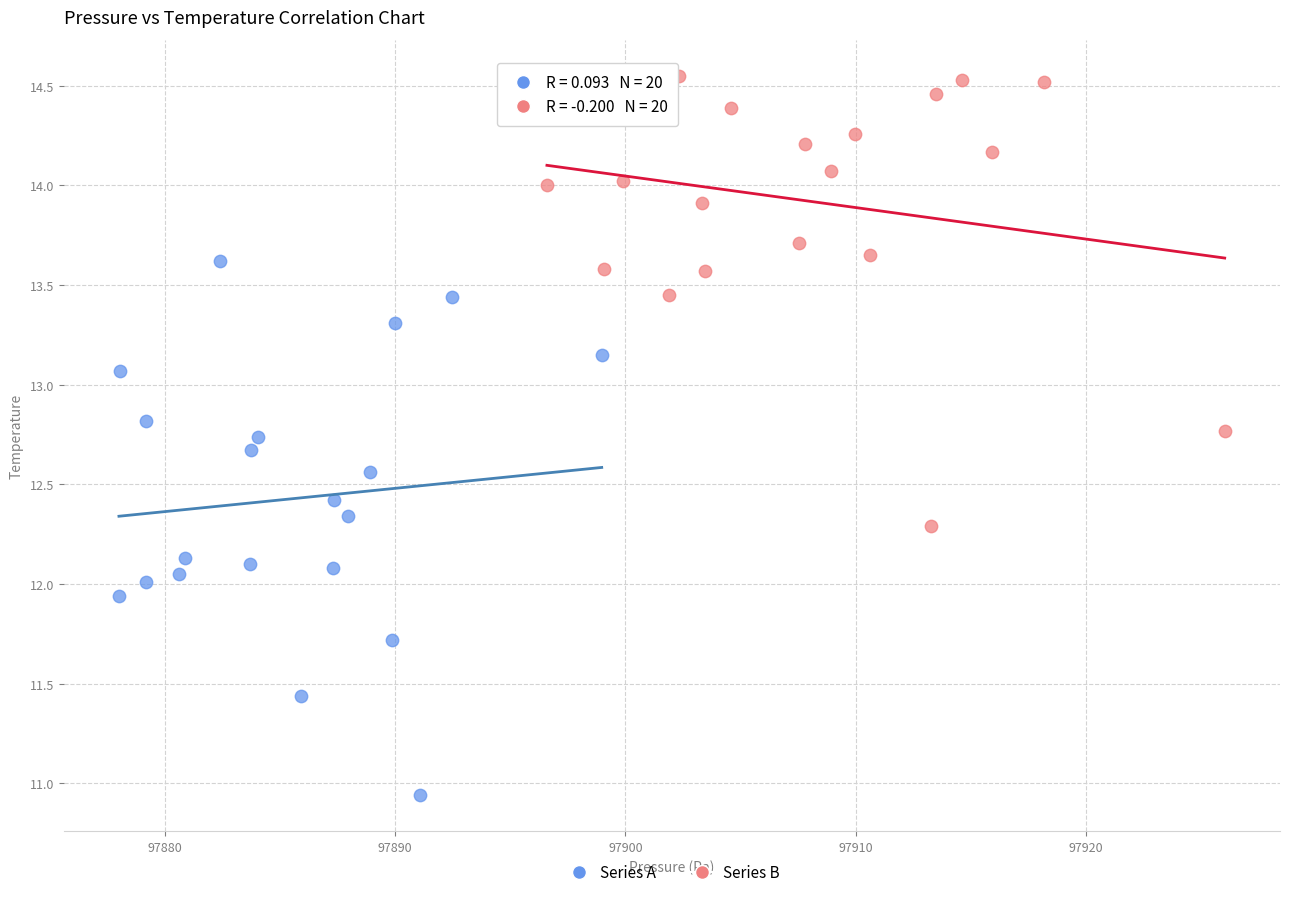

Which series reaches the minimum Y coordinate?

Series A